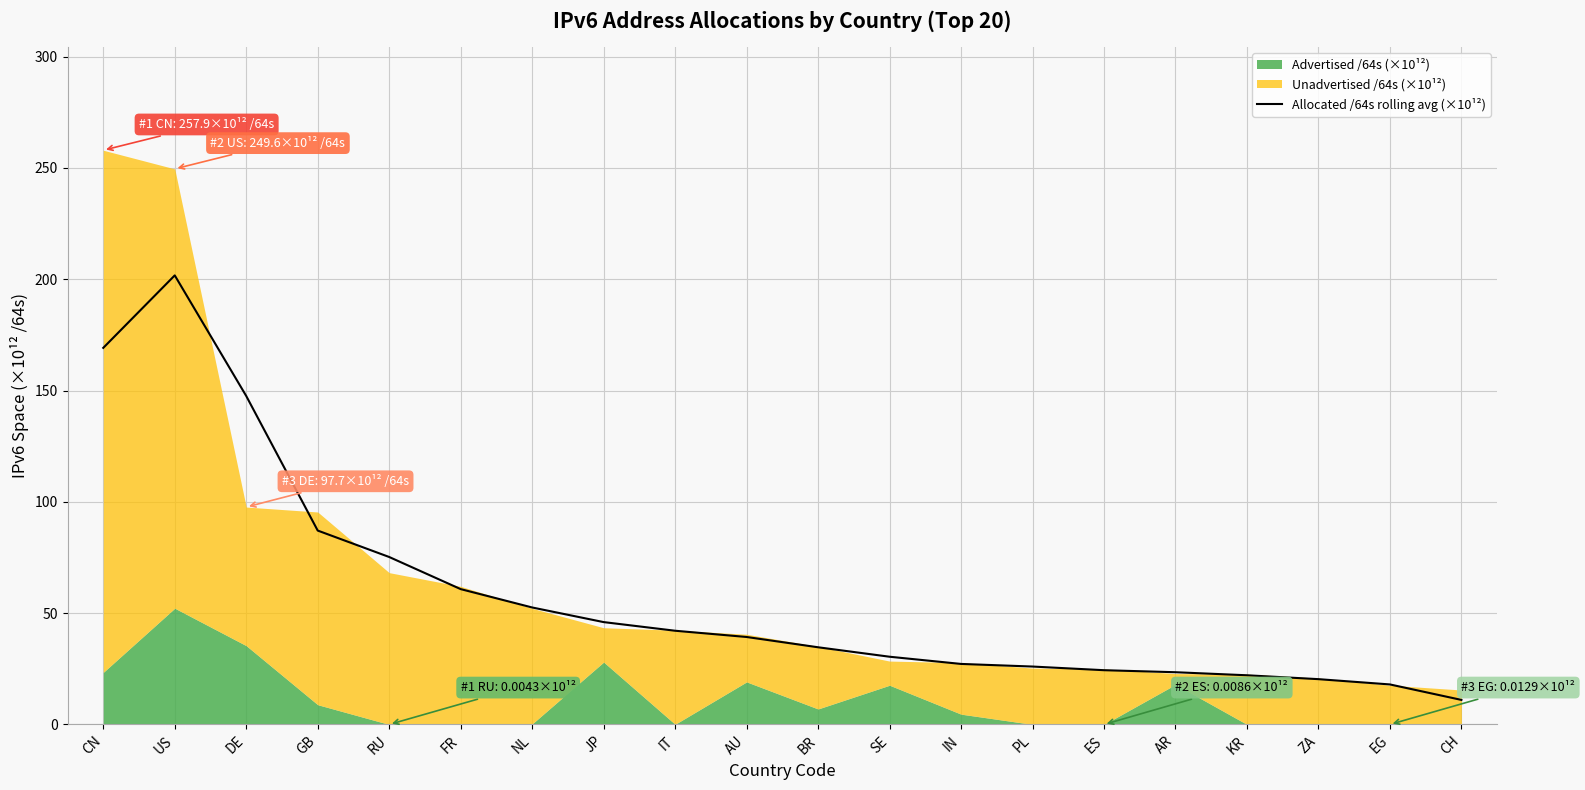

What is the sum of the values at CN and ZA?

189.5